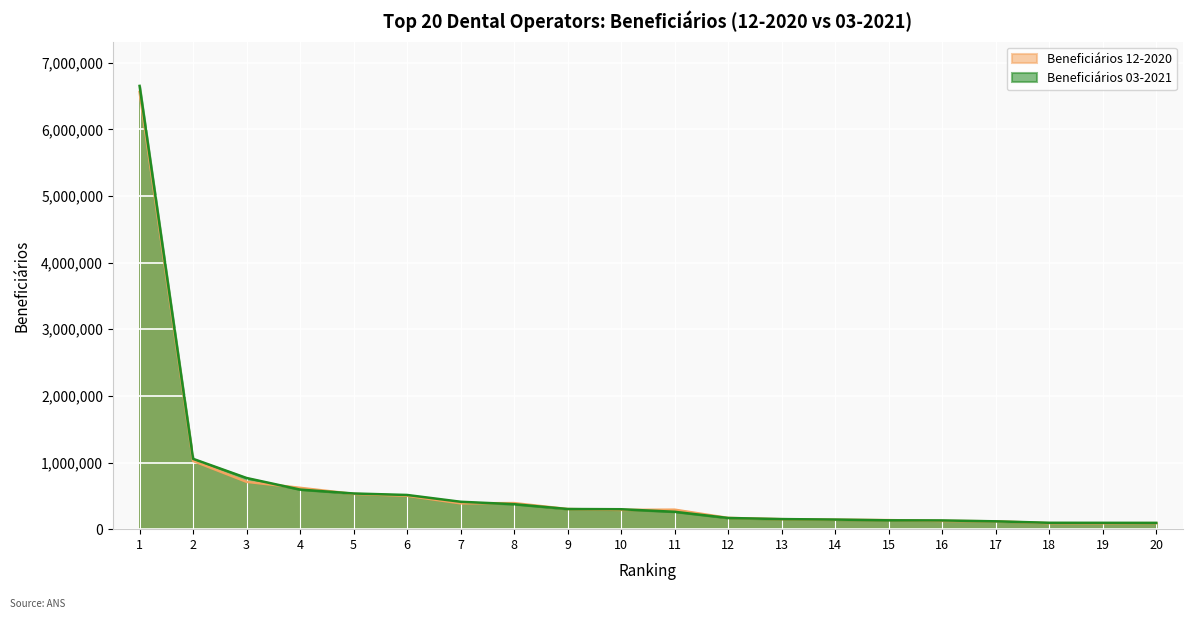

Rank the categories by Beneficiários 03-2021 value from lowest to highest.

20, 19, 18, 17, 16, 15, 14, 13, 12, 11, 10, 9, 8, 7, 6, 5, 4, 3, 2, 1